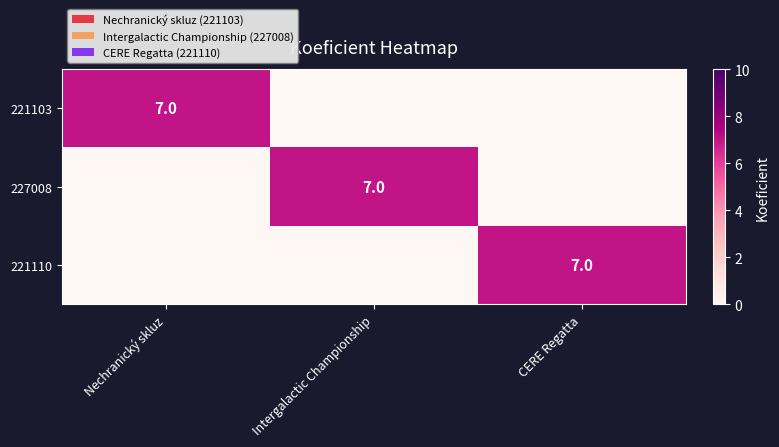

What is the maximum value shown in the chart?

7